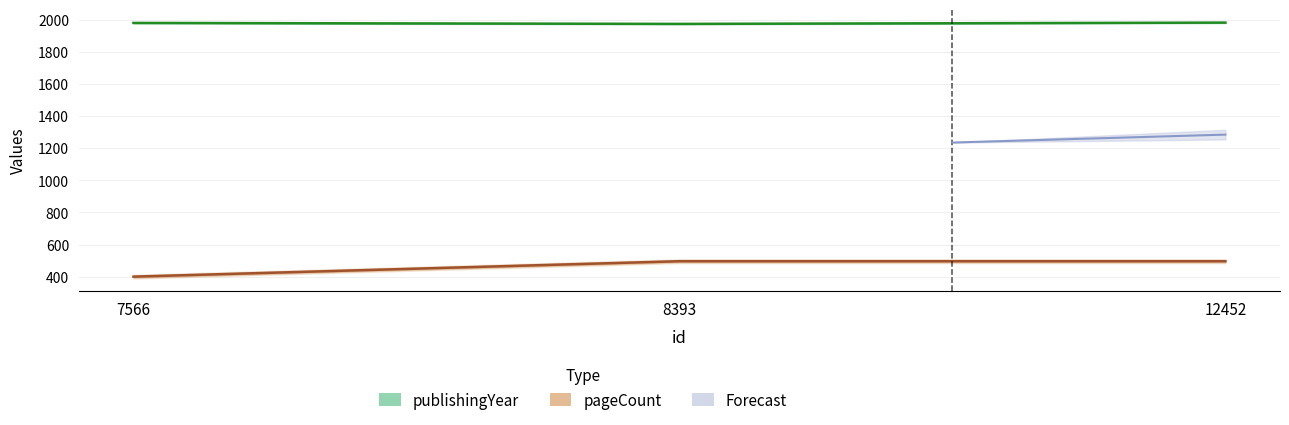

At which label is publishingYear closest to 1977?

7566